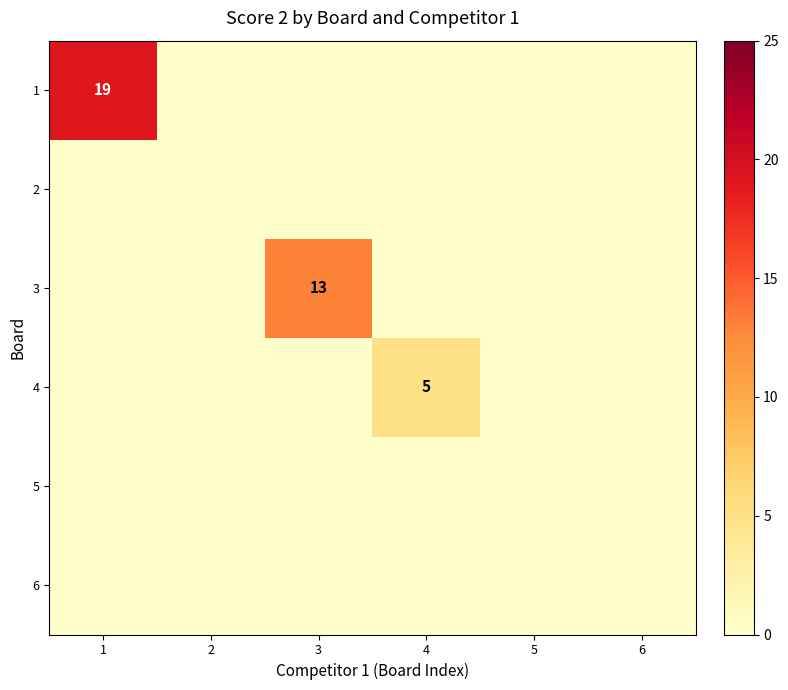

Is it true that 5 equals 0 at 3?

True